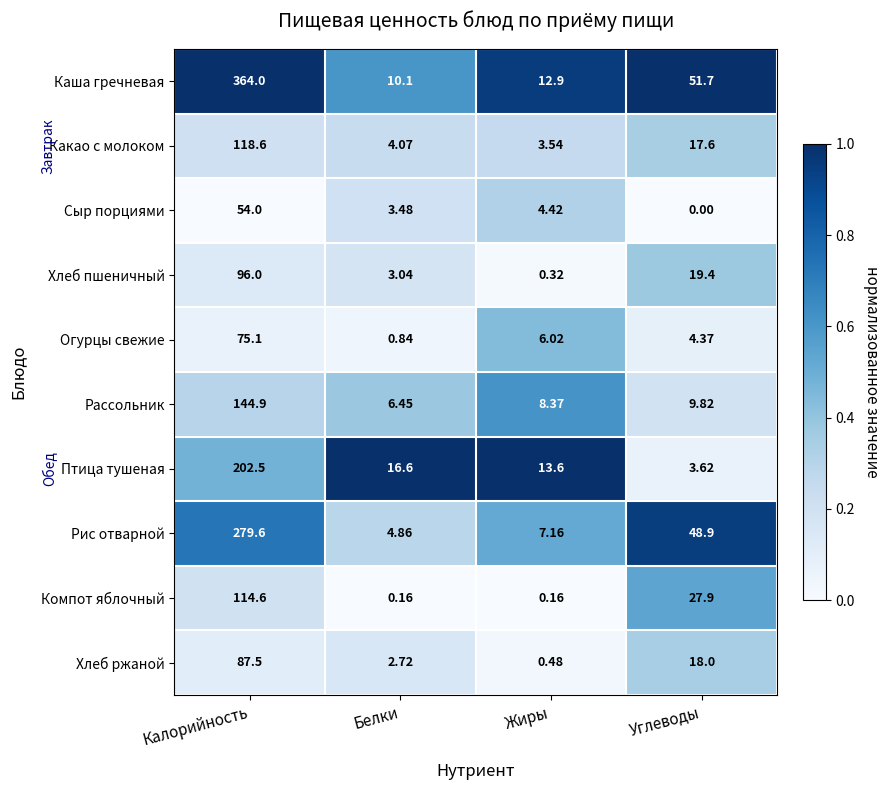

Rank the categories by Огурцы свежие value from lowest to highest.

Белки, Углеводы, Жиры, Калорийность